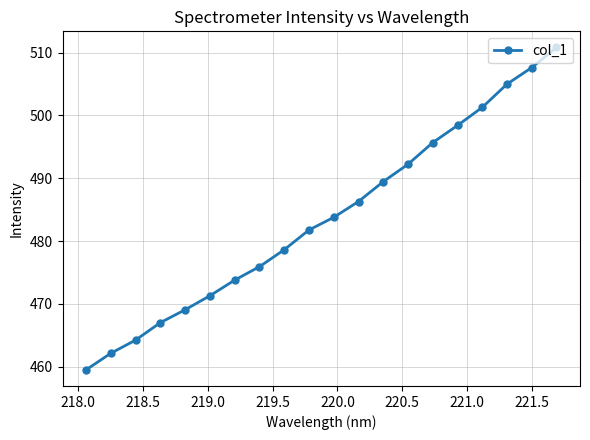

What is the smallest value displayed?

459.5